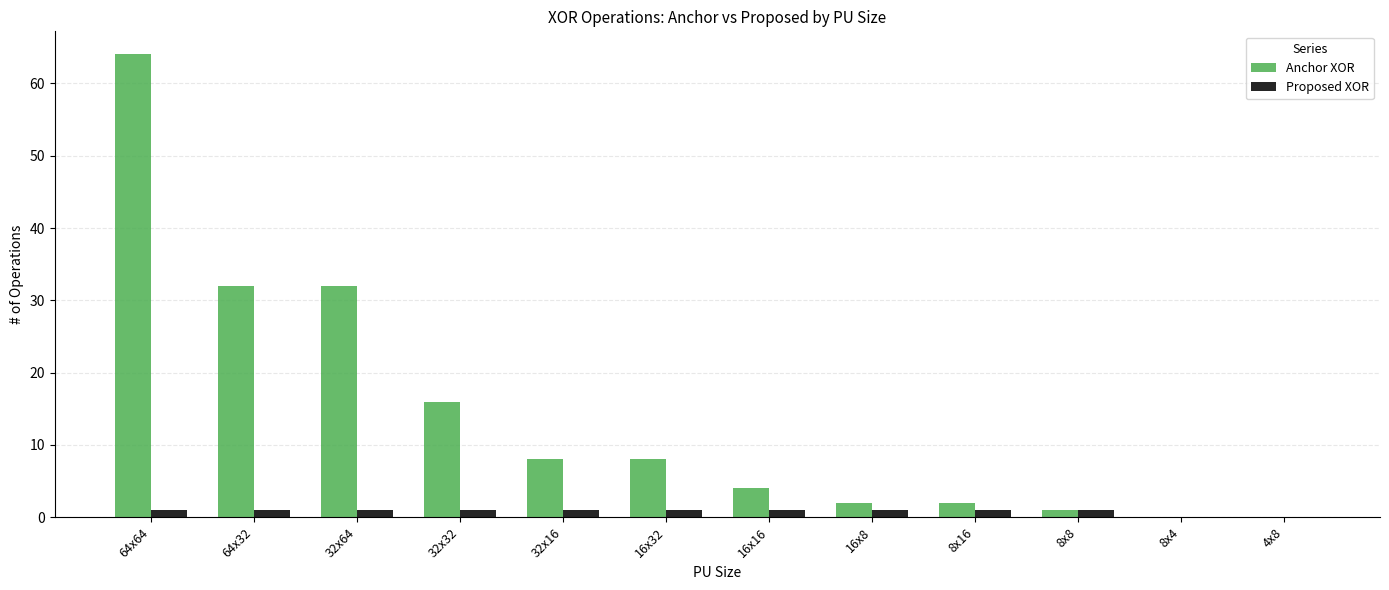

Count the number of categories in the chart.

12